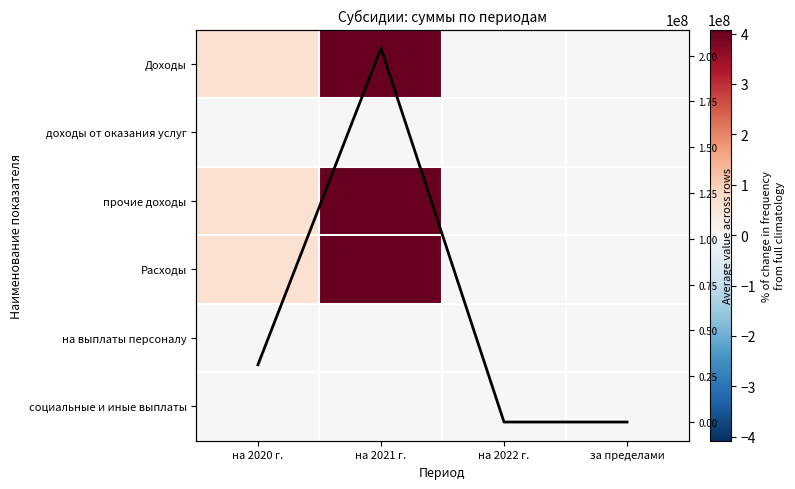

Rank the series by their maximum value, from highest to lowest.

Доходы, прочие доходы, Расходы, Average, доходы от оказания услуг, на выплаты персоналу, социальные и иные выплаты